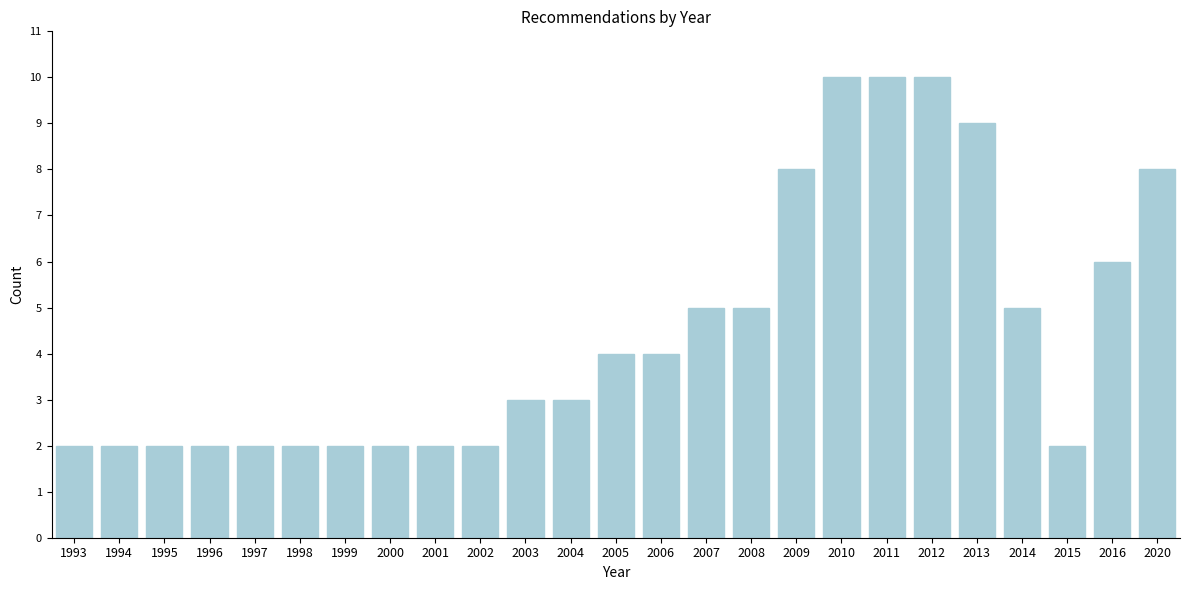

Reading left to right, what are all the values shown in this chart?

2	2	2	2	2	2	2	2	2	2	3	3	4	4	5	5	8	10	10	10	9	5	2	6	8